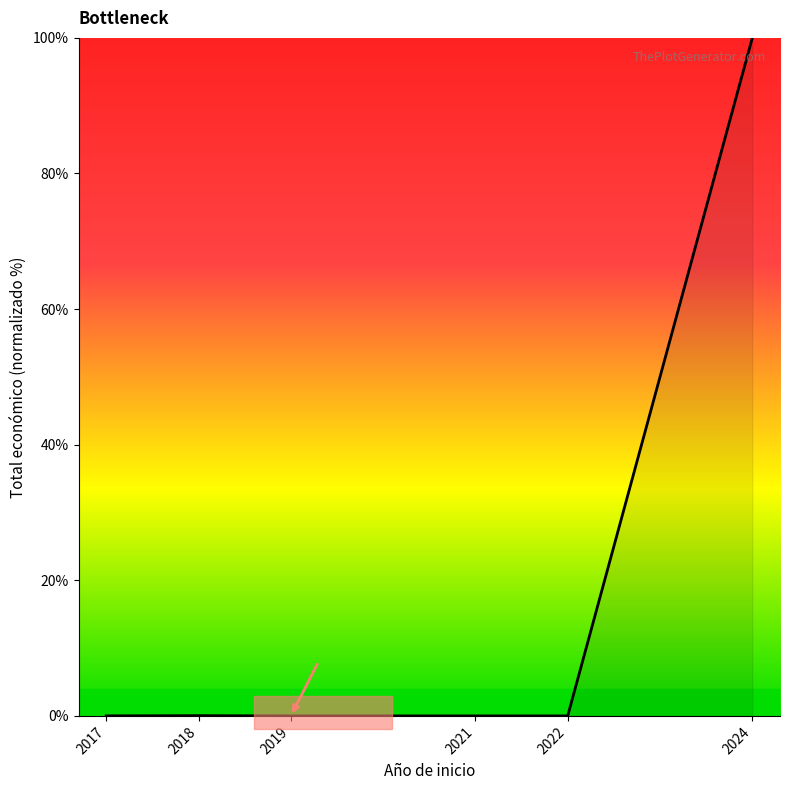

True or false: the data shows 0.0 at 2017.

True